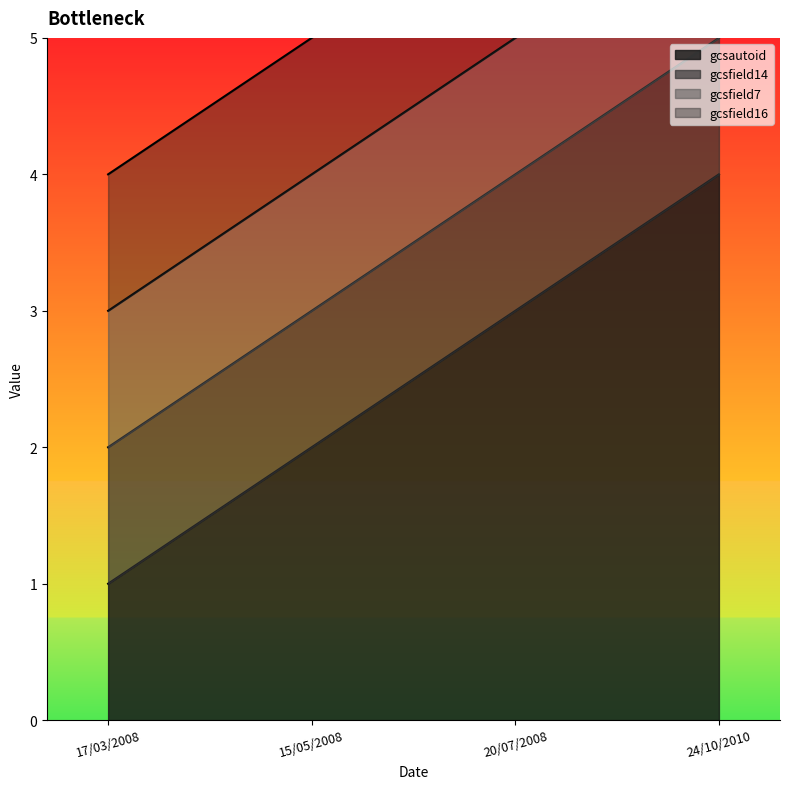

At 17/03/2008, list the series in order from smallest to largest.

gcsautoid, gcsfield14, gcsfield7, gcsfield16